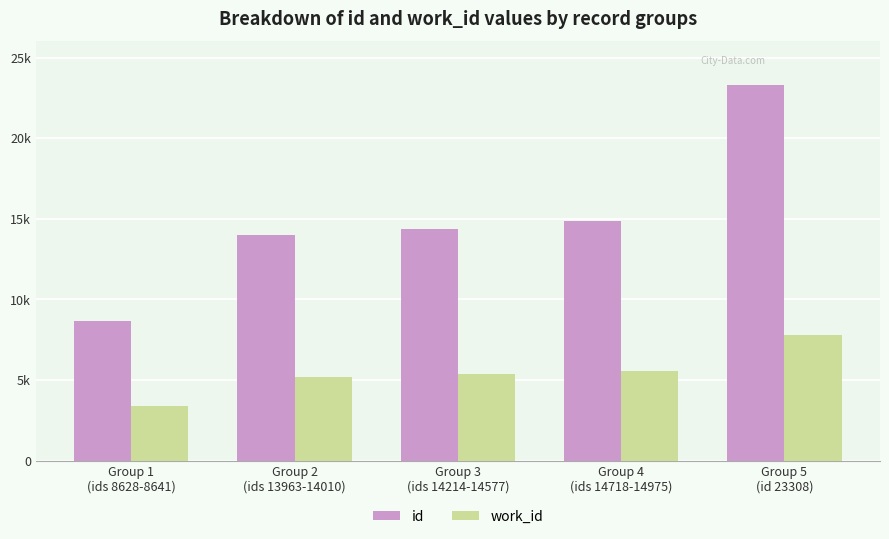

Are the bars horizontal?

No